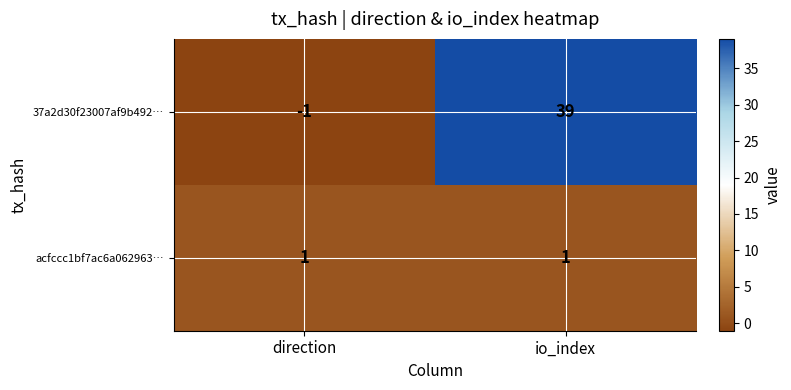

Reading left to right, list all the values displayed in this chart.

37a2d30f23007af9b492…: -1	39
acfccc1bf7ac6a062963…: 1	1